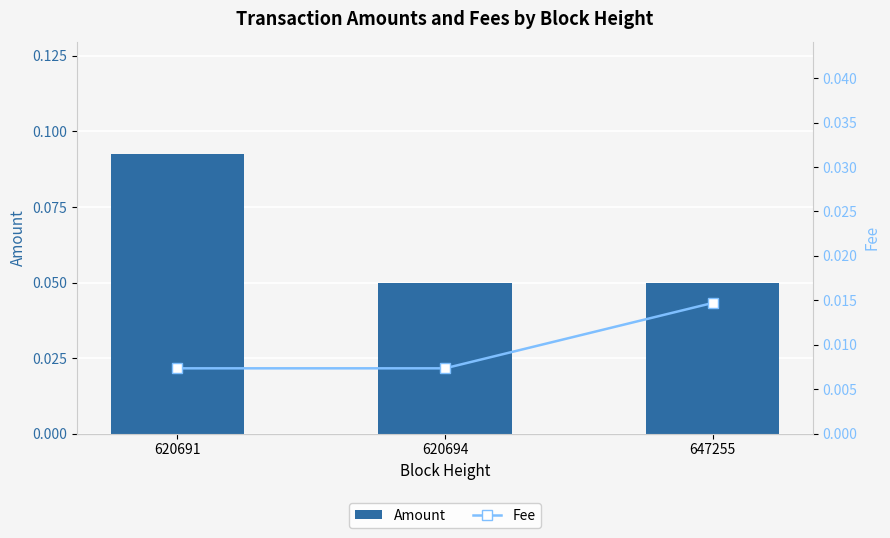

What is the total value across all series at 620691?

0.1